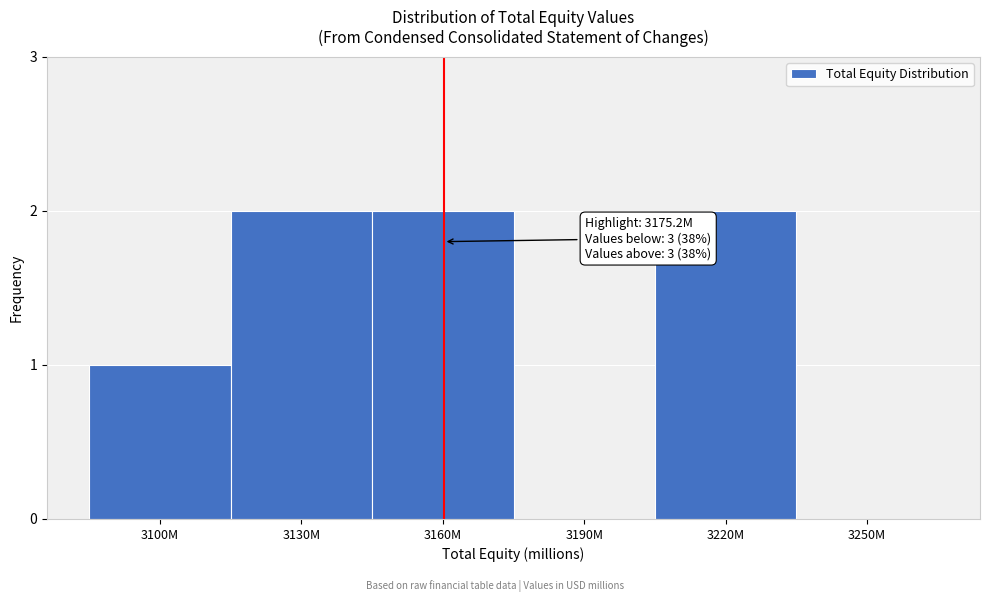

Reading left to right, transcribe all the data shown in this chart.

3100M=1	3130M=2	3160M=2	3190M=0	3220M=2	3250M=0